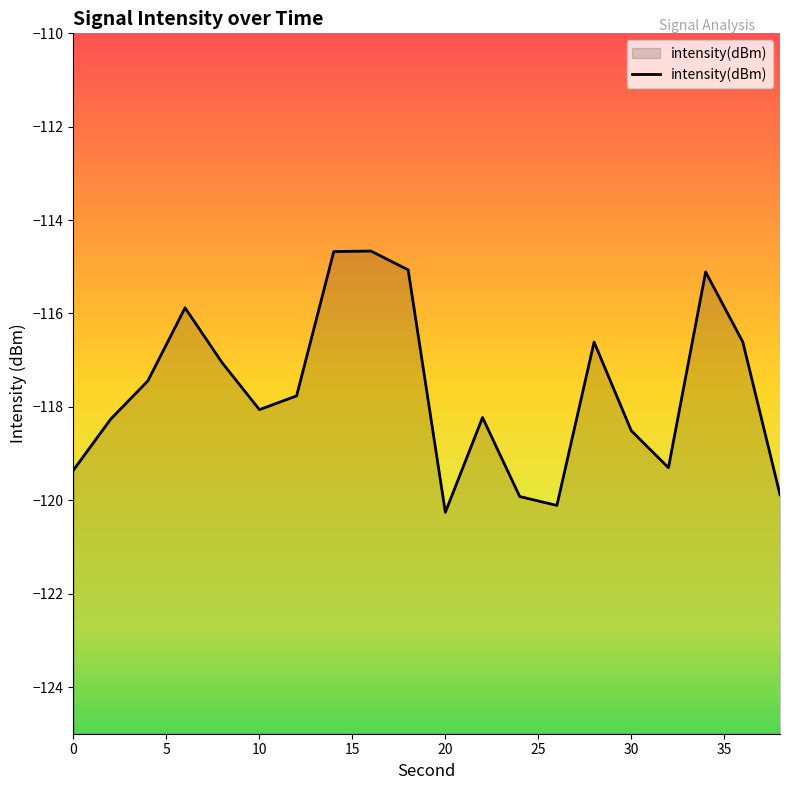

What is the difference between the maximum and minimum values?

5.6